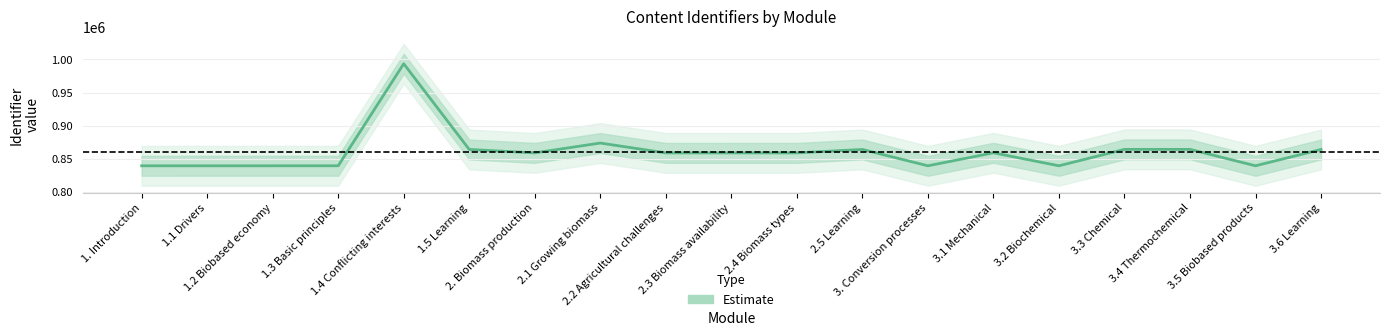

How many points are higher than both their immediate neighbors (excluding endpoints)?

5